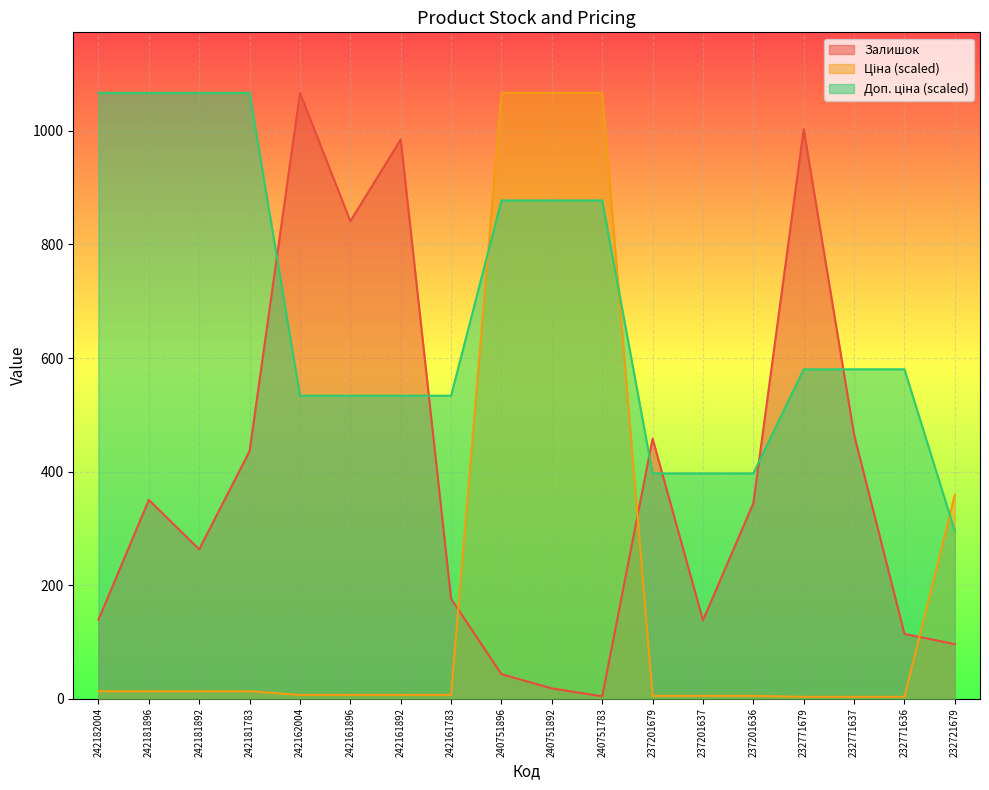

How many lines are shown in the chart?

3